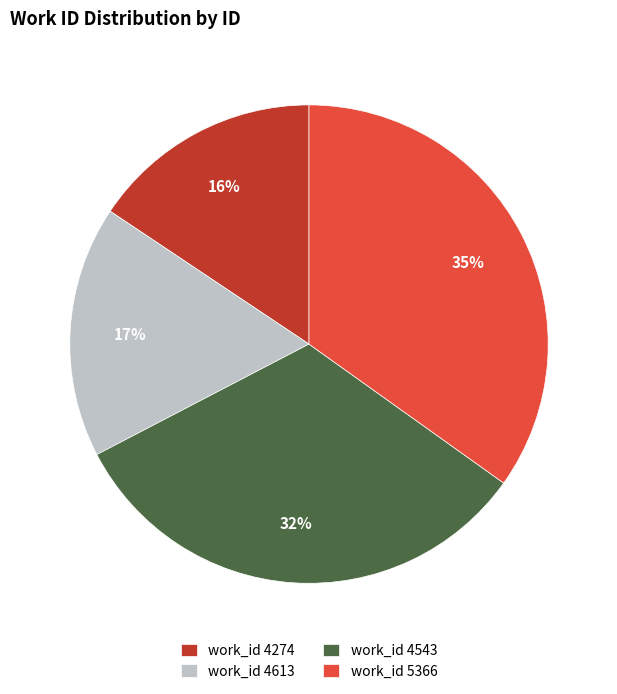

Is the sum of work_id 5366 and work_id 4274 greater than half?

Yes